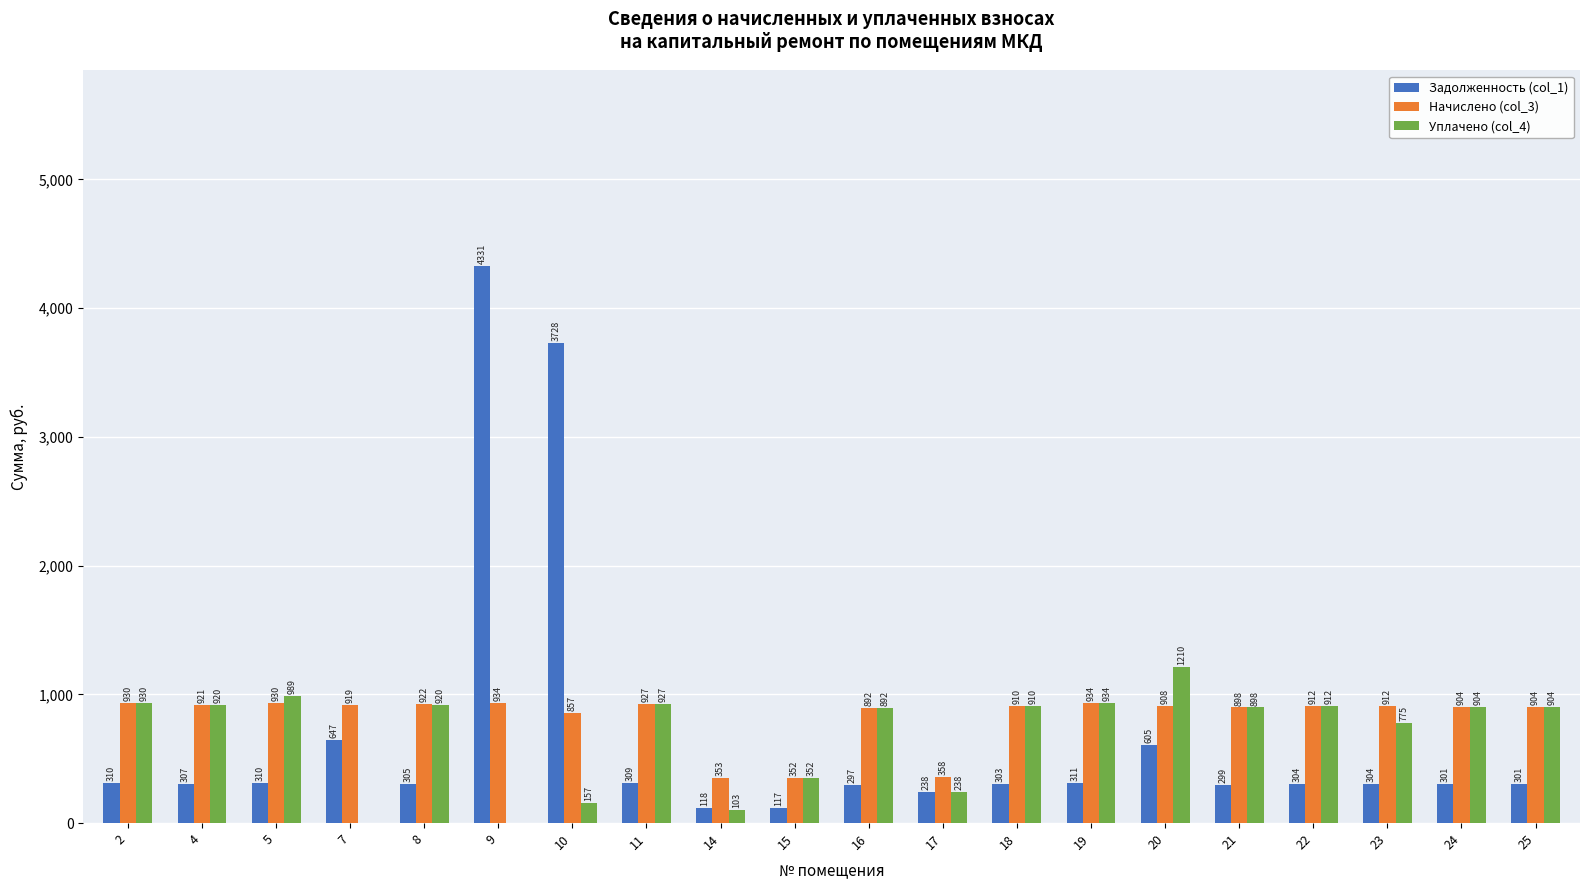

What is the total value across all series at 14?

573.2